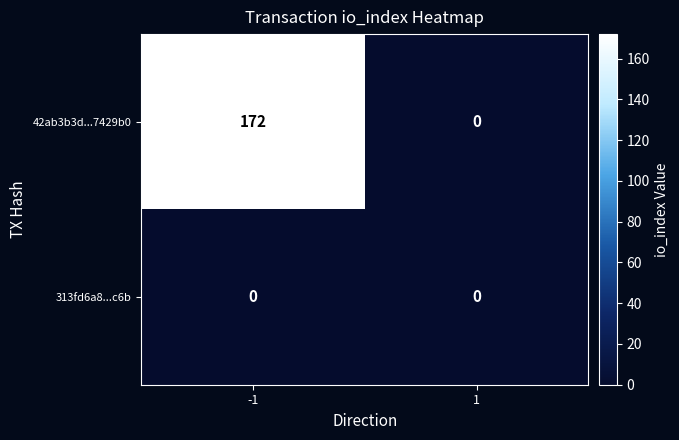

Reading left to right, extract all data points from this chart.

42ab3b3d...7429b0: -1=172	1=0
313fd6a8...c6b: -1=0	1=0